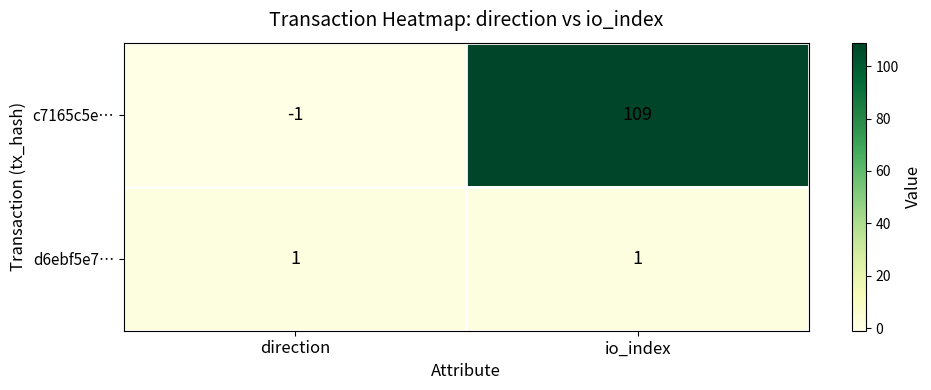

What is the sum of the c7165c5e… values at direction and io_index?

108